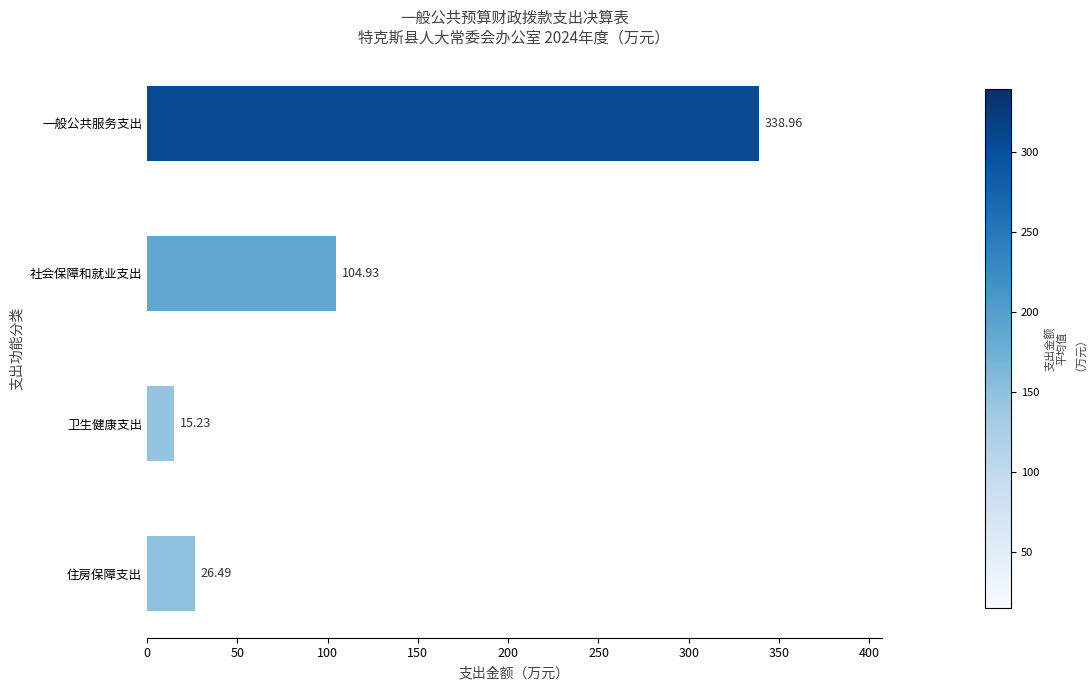

What is the difference between the maximum and minimum values?

323.7